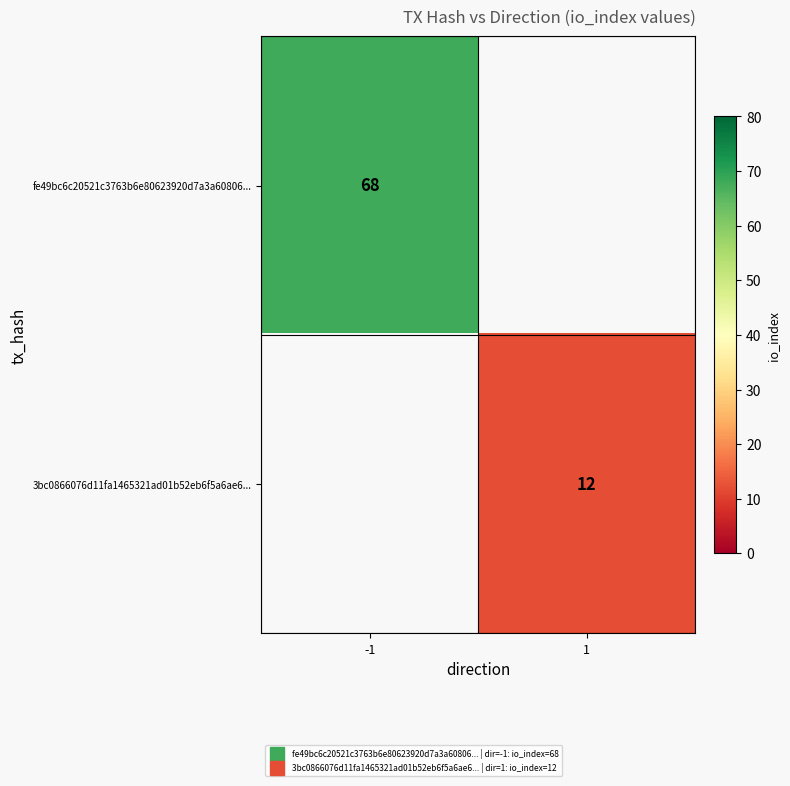

At how many categories does at least one series exceed 49?

1